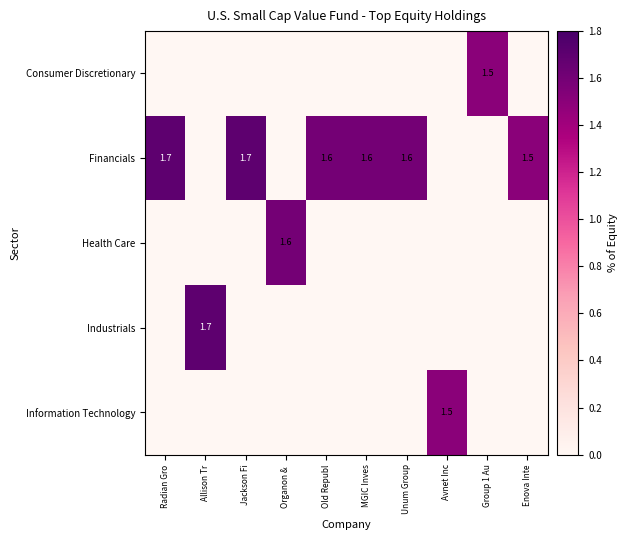

True or false: Industrials has a value of 1.7 at Allison Tr.

True